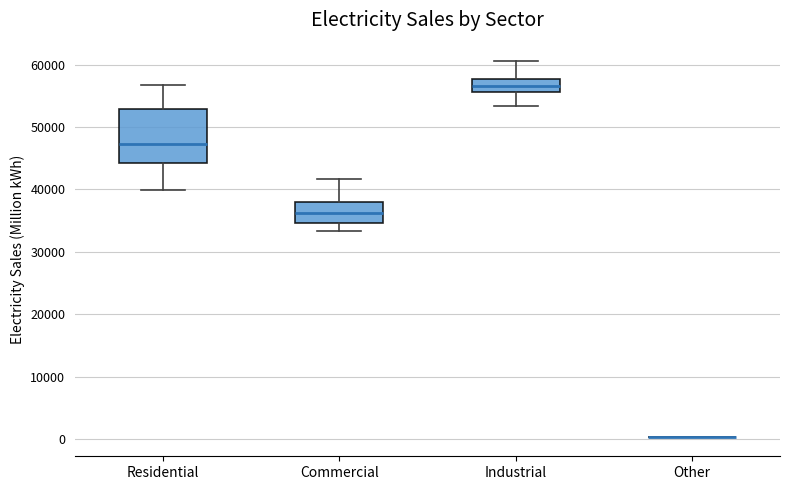

Reading left to right, read every box against the y-axis: the position of its median line, the range the box covers, and the ends of its whiskers. The values are not printed on the chart, so give them approximately, as read against the axis.

Residential: median 47000, box 44000 to 53000, whiskers 40000 to 57000
Commercial: median 36000, box 35000 to 38000, whiskers 33000 to 42000
Industrial: median 57000, box 56000 to 58000, whiskers 53000 to 61000
Other: box collapsed to a line at 0, whiskers 0 to 0